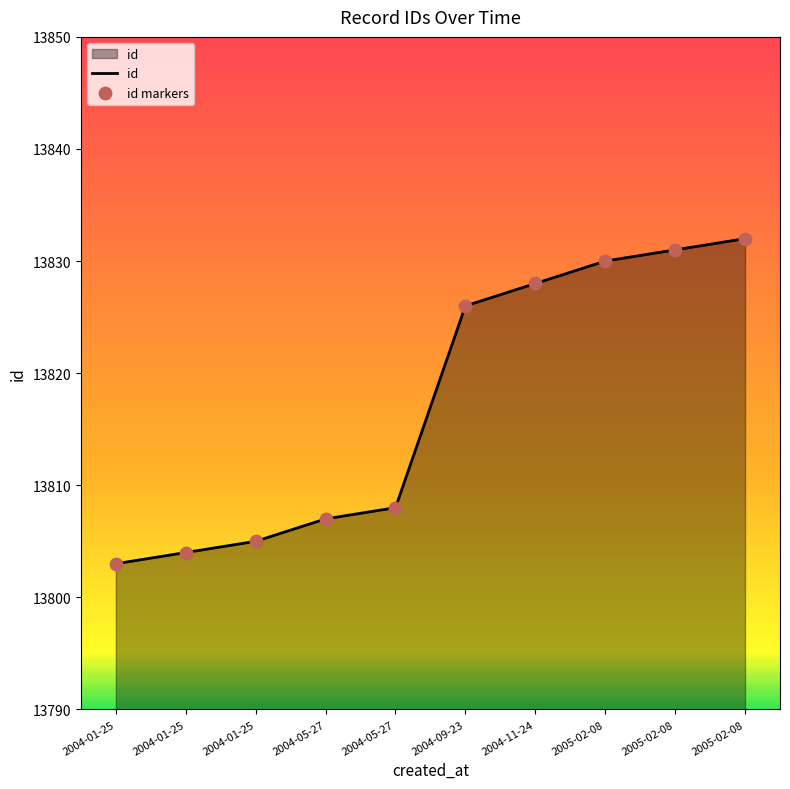

Is this an area chart (filled region under the line)?

Yes